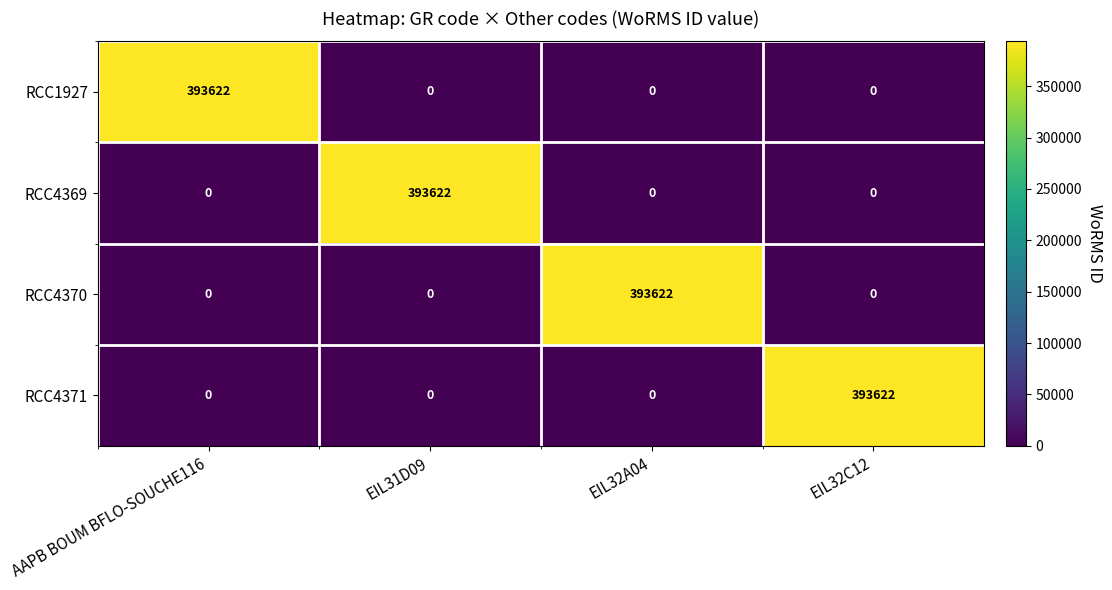

What is the difference between the highest and lowest values at AAPB BOUM BFLO-SOUCHE116?

393622